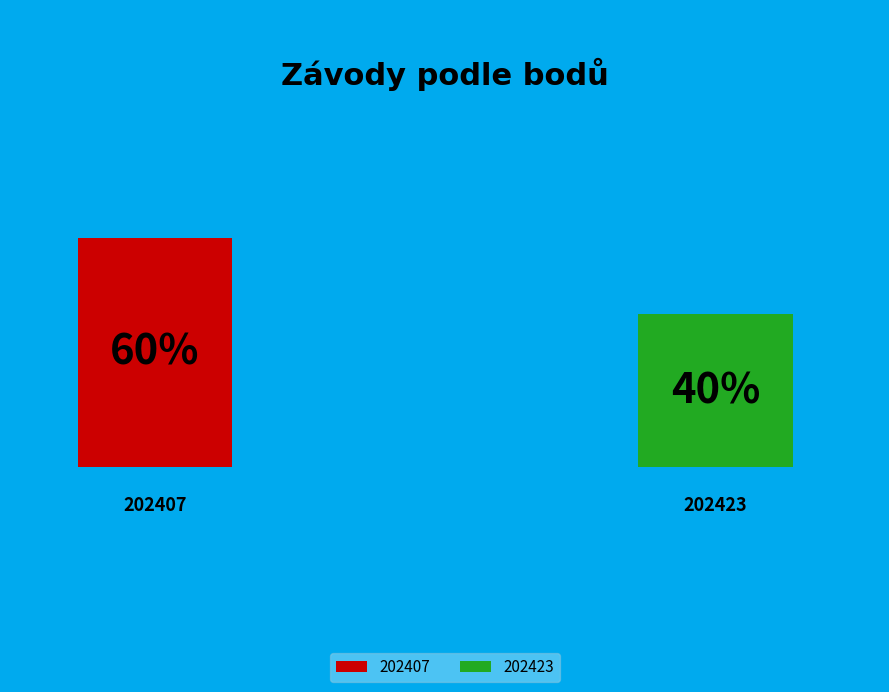

True or false: 202423 accounts for 40% of the total.

True